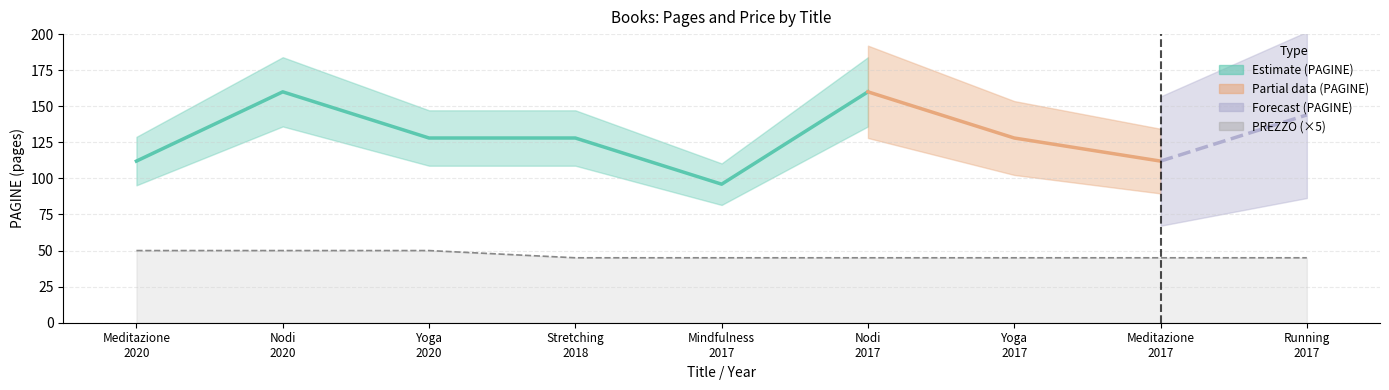

What is the difference between the second highest and second lowest values?

48